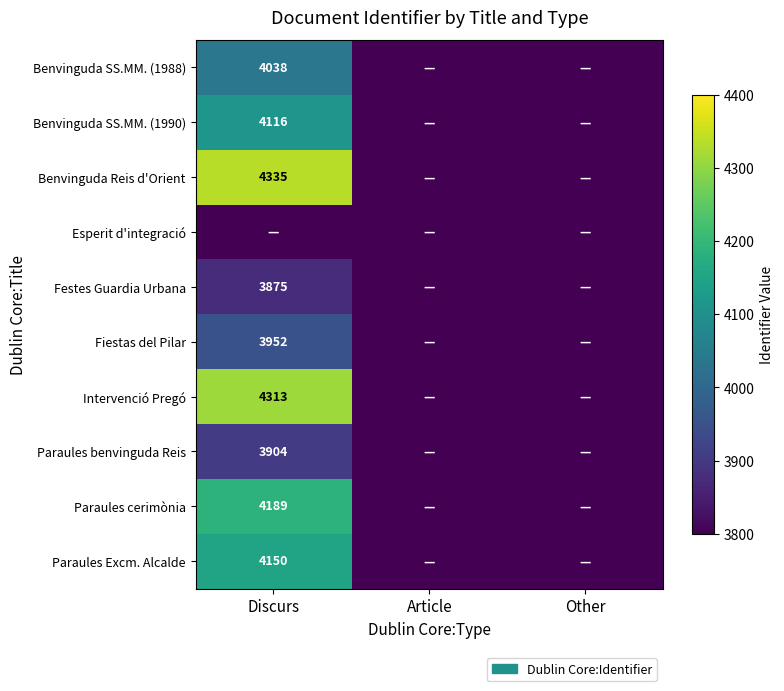

At which category is the sum across all series the highest?

Discurs